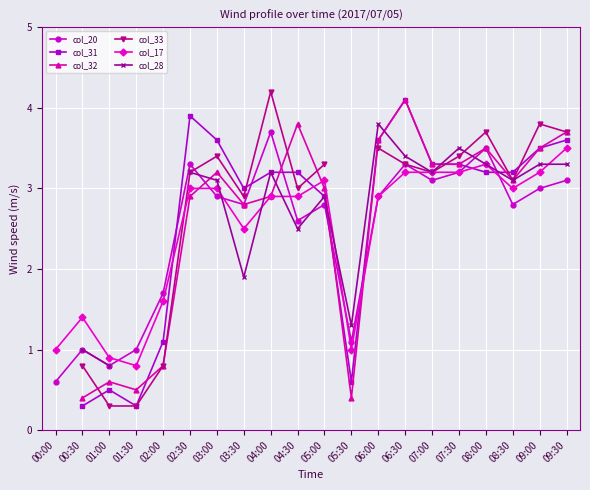

Where does the col_17 series first go above 3?

05:00